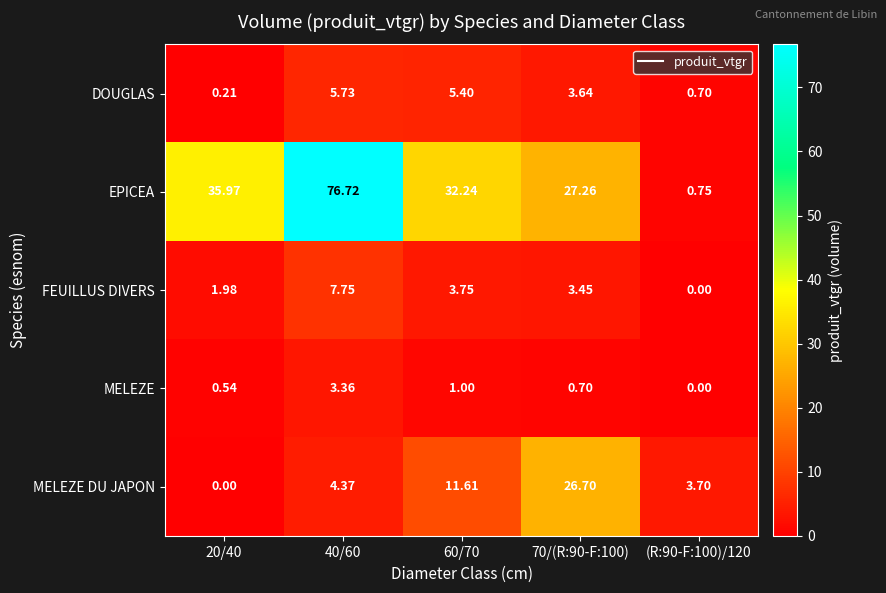

Which category has the highest value across all series?

40/60